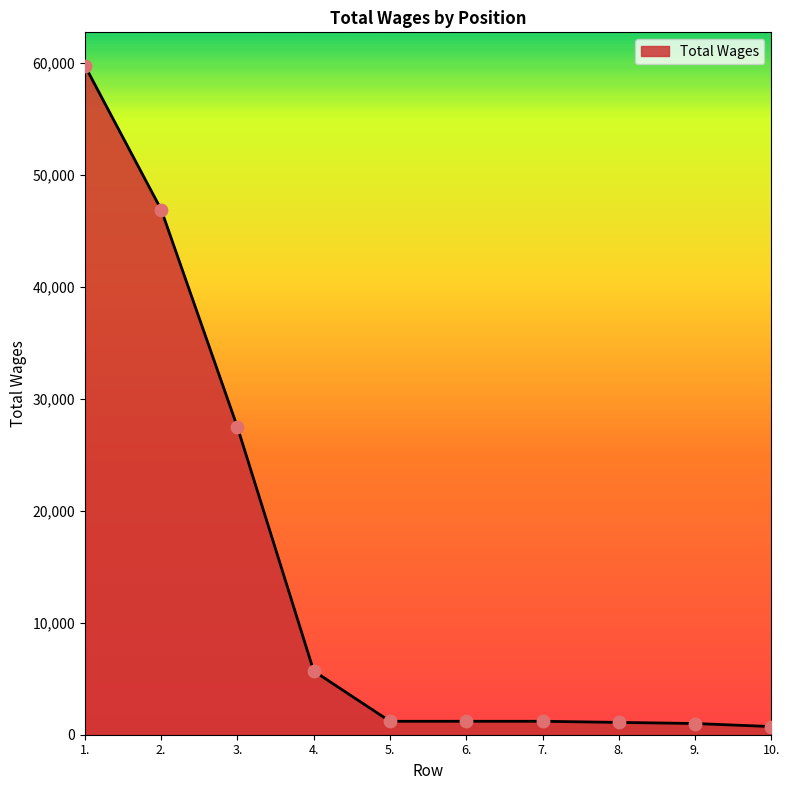

What is the change in value from 4. to 6.?

-4488